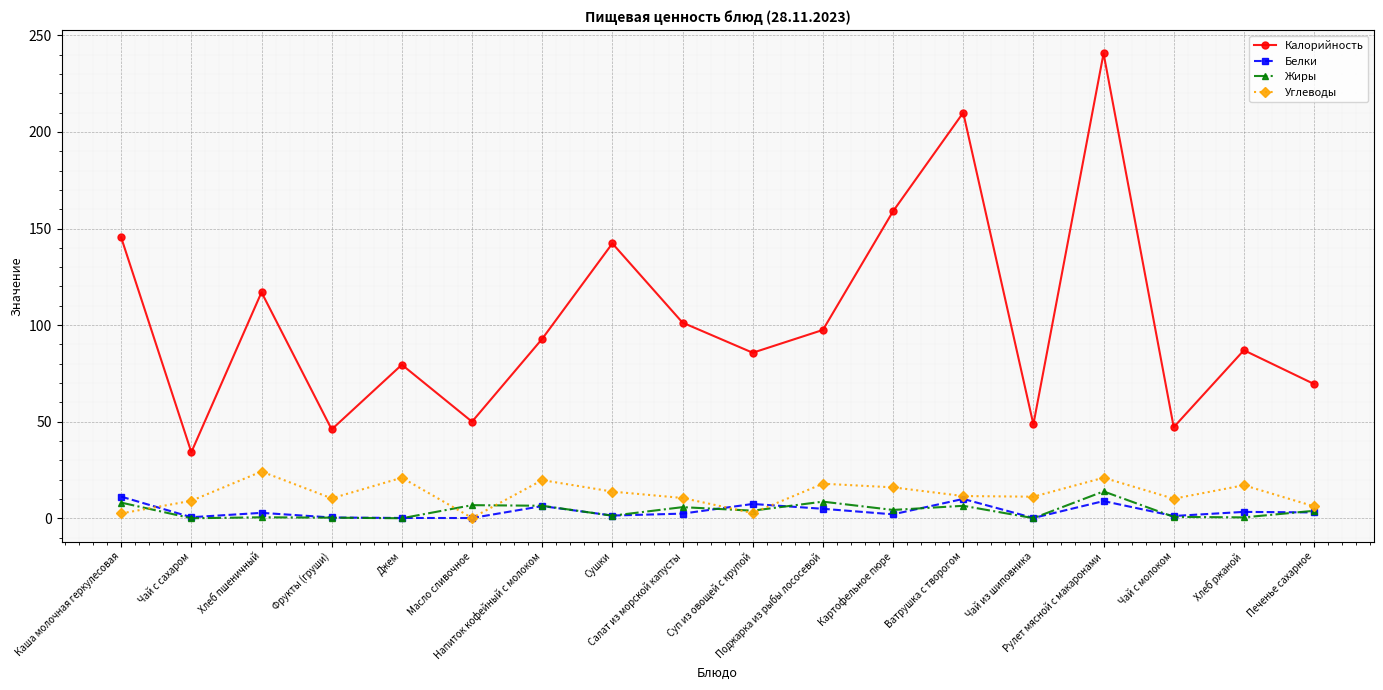

True or false: Белки and Жиры cross at least once.

True